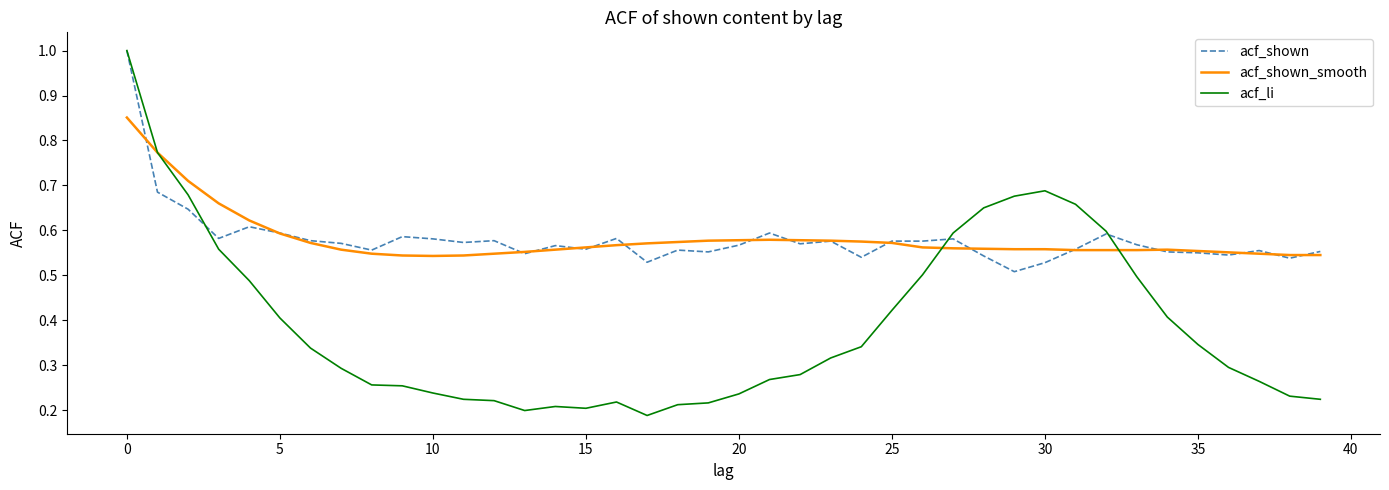

Which series has the widest spread of values?

acf_li